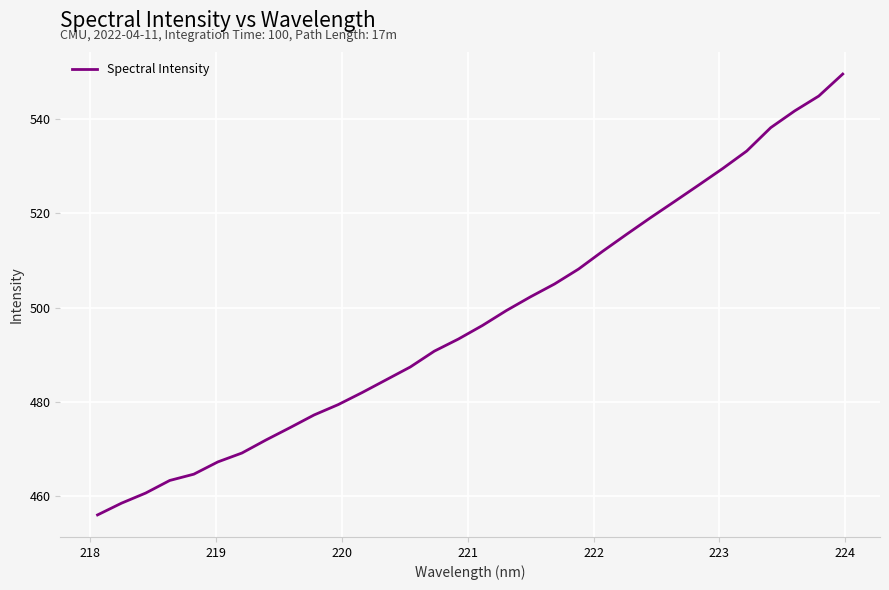

What is the minimum value shown in the chart?

456.1